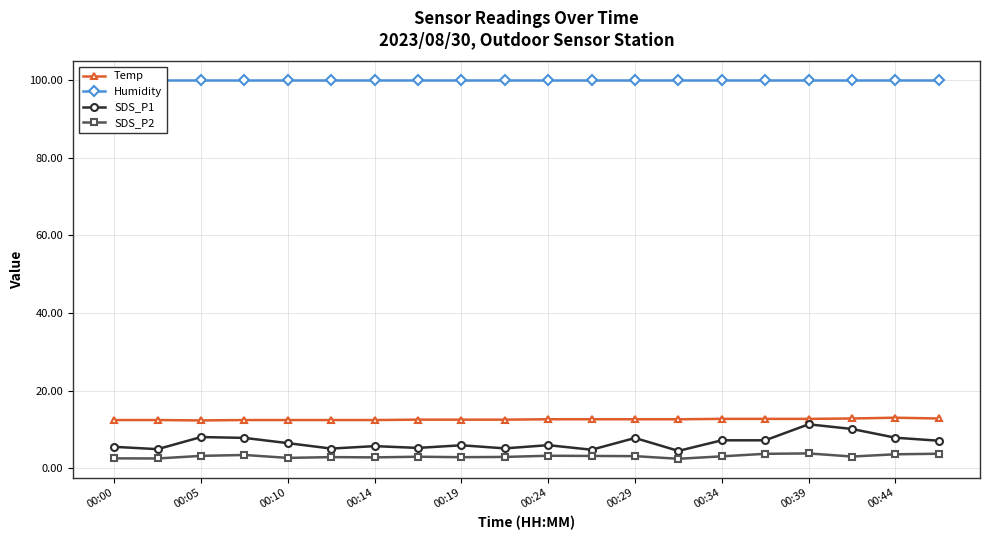

True or false: Temp and SDS_P2 intersect in this chart.

False